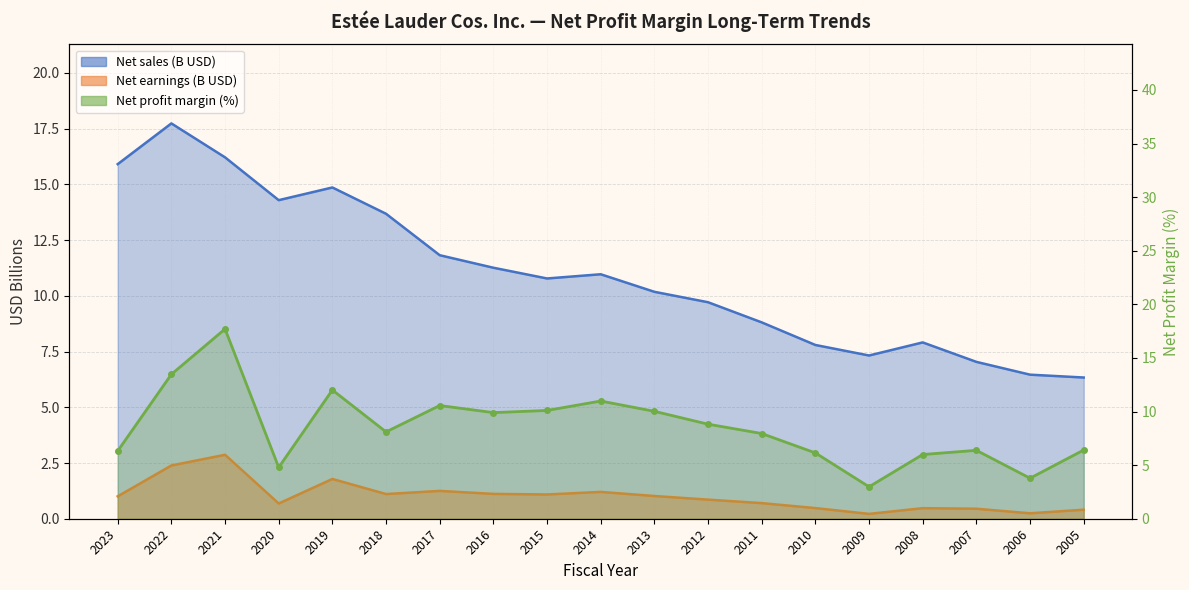

Which series has the largest total across all categories?

Net sales (B)